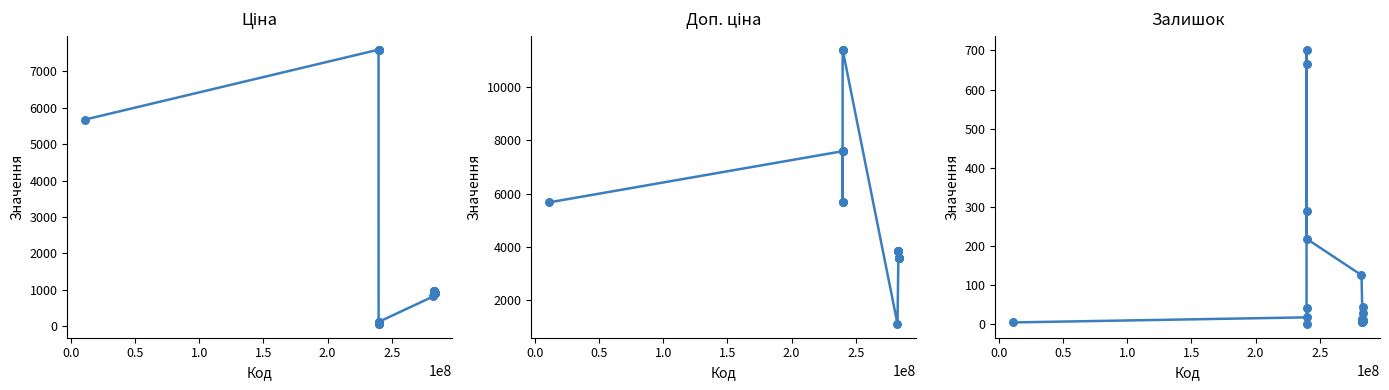

Is the value of Ціна at 2.5 greater than the value of Залишок at 2.0?

No